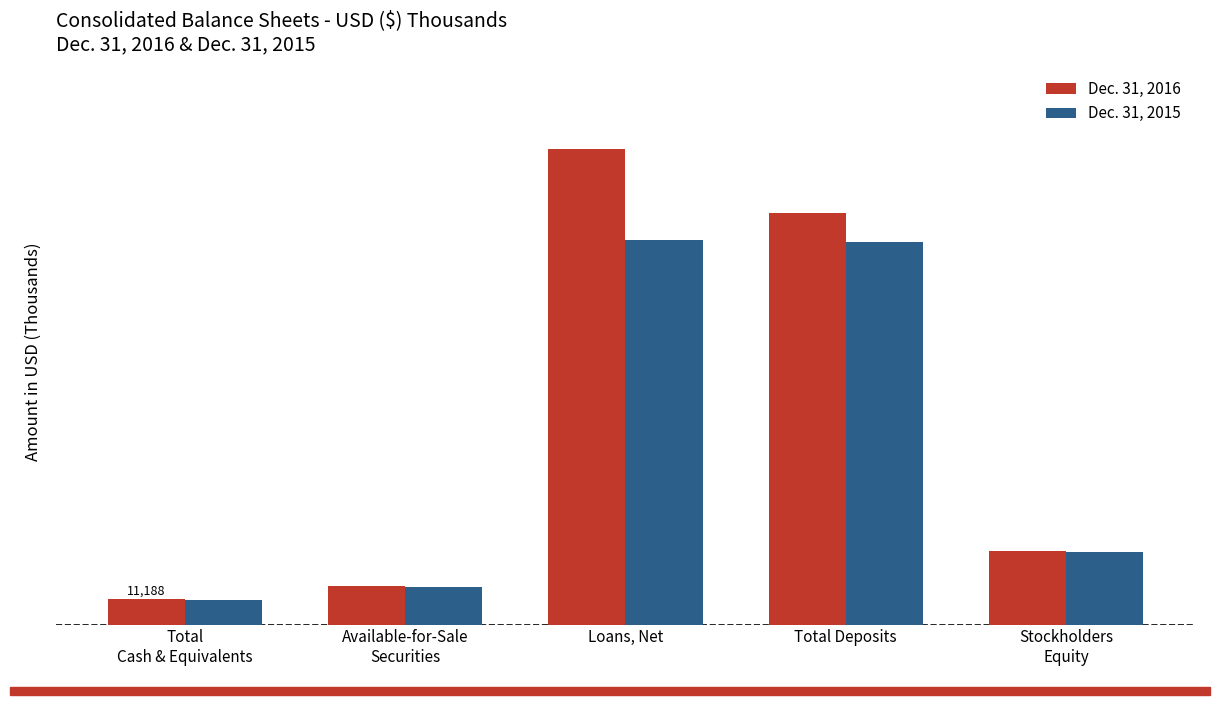

What is the difference between the maximum and second lowest values in the Dec. 31, 2016 series?

193445